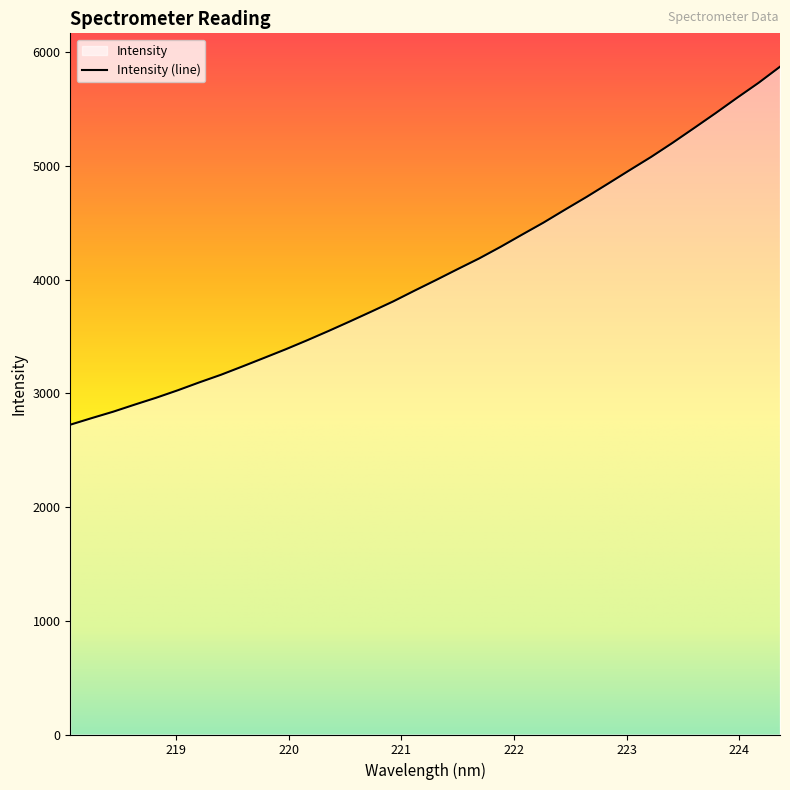

What is the average value?

4071.9